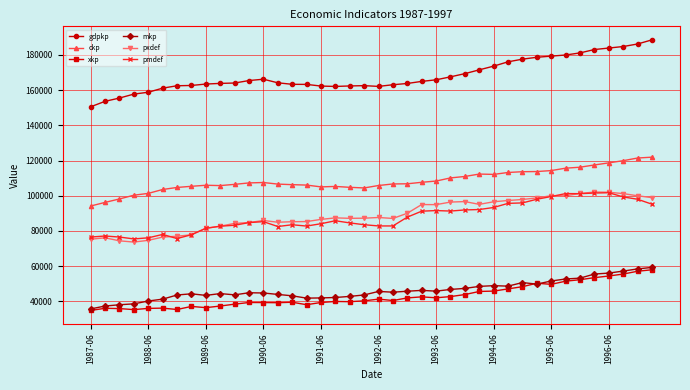

What is the value of the pmdef point at the 9th from the left?

81450.0